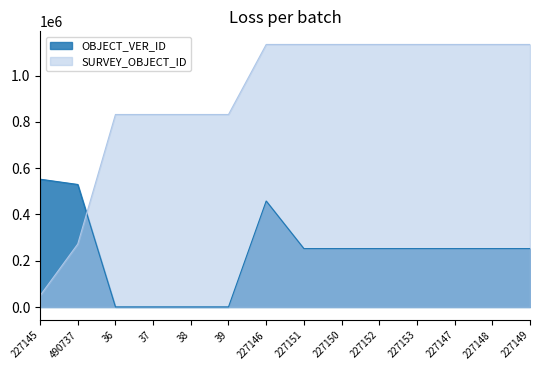

The value of SURVEY_OBJECT_ID at 37 is 1110485. True or false?

False